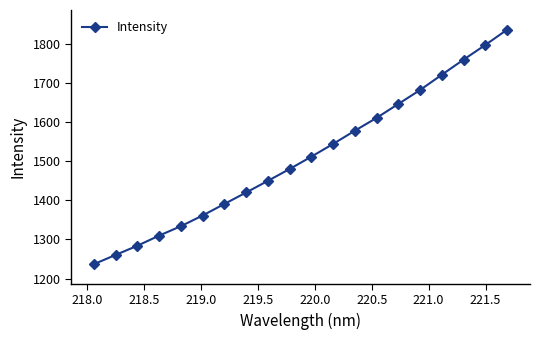

What is the value of the 19th point from the left?

1796.7